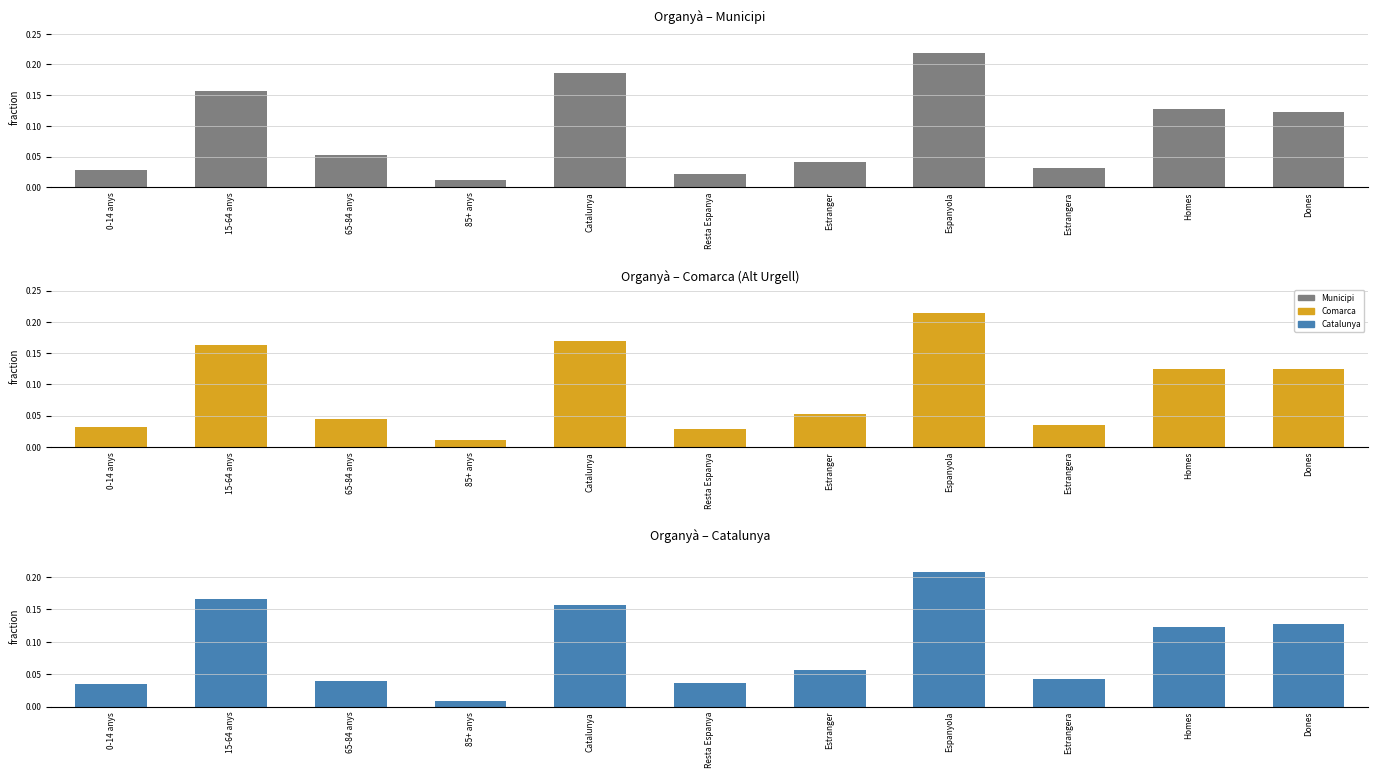

What is the value of the Comarca bar at the 7th from the left?

0.1